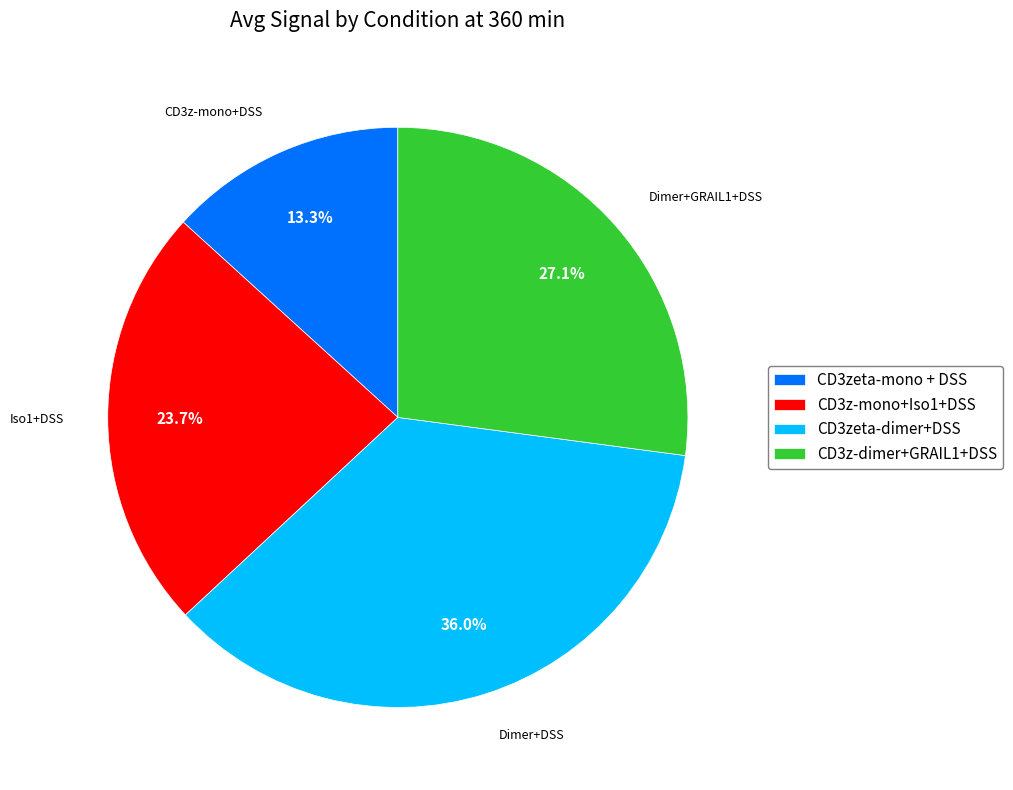

What is the smallest slice in the pie chart?

CD3zeta-mono + DSS